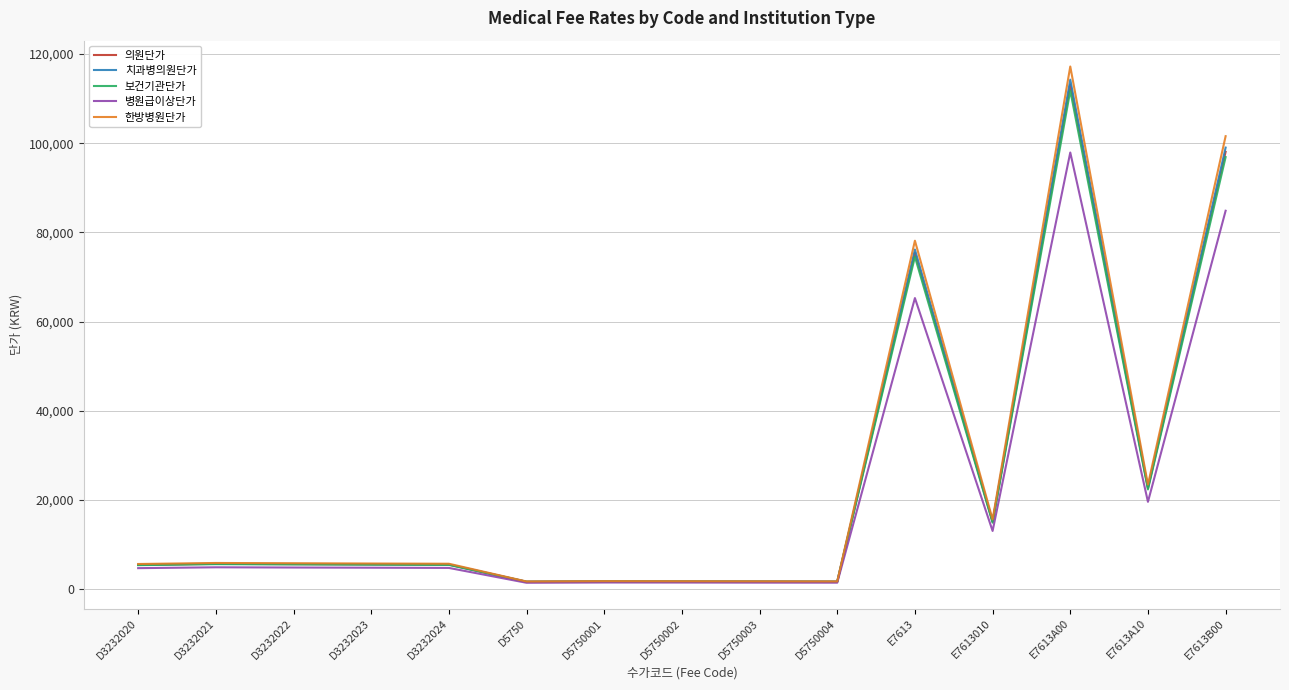

What is the total value across all series at D3232020?

26680